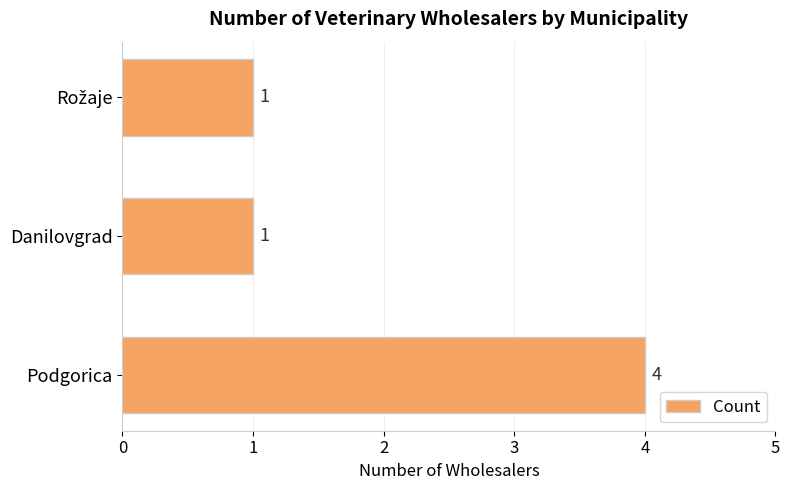

What is the difference between the maximum and minimum values?

3